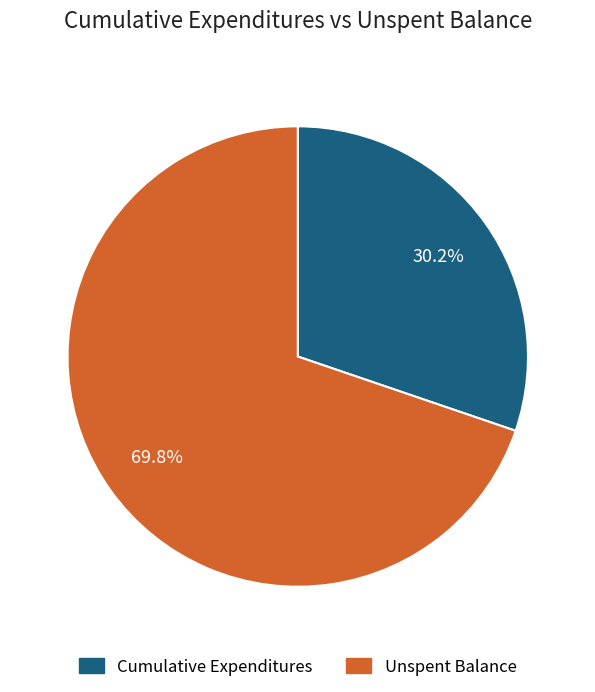

Is there a majority slice in this chart?

Yes